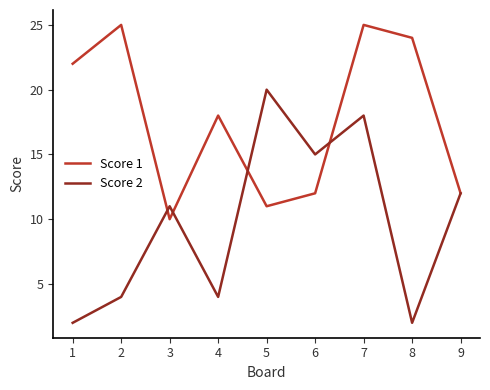

List the series in order of their overall mean, highest first.

Score 1, Score 2